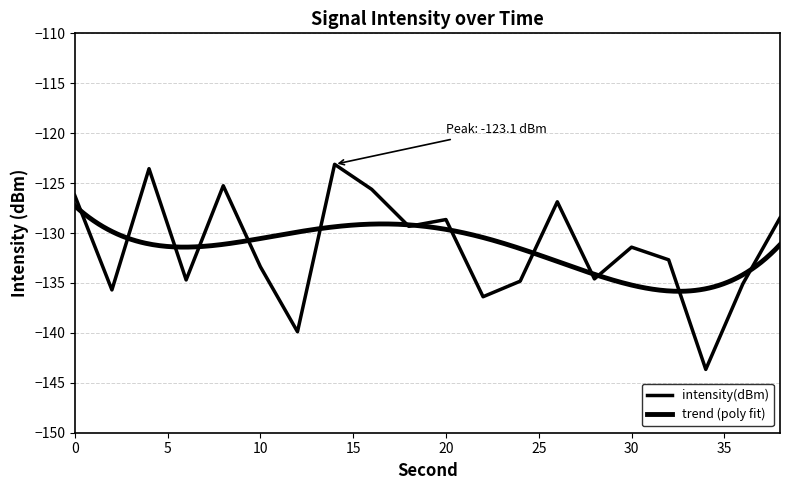

The chart shows a value of -48.0 at 20. True or false?

False